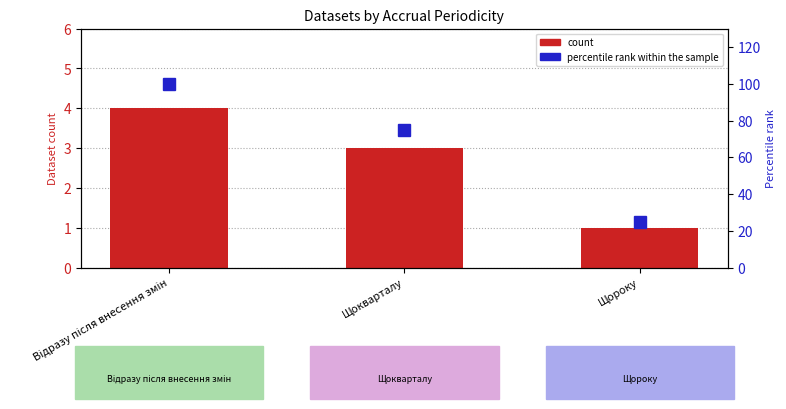

List the series in order of their overall mean, lowest first.

count, percentile rank within the sample